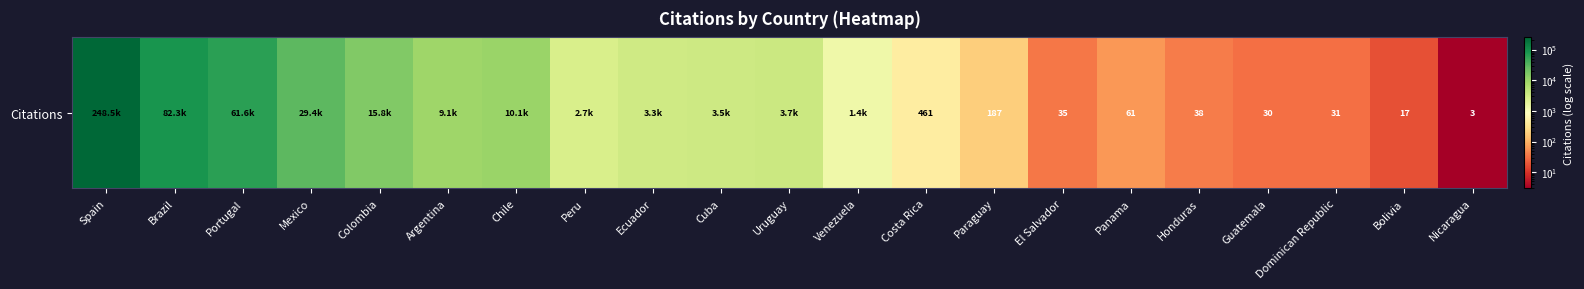

Rank the categories by value from lowest to highest.

Nicaragua, Bolivia, Guatemala, Dominican Republic, El Salvador, Honduras, Panama, Paraguay, Costa Rica, Venezuela, Peru, Ecuador, Cuba, Uruguay, Argentina, Chile, Colombia, Mexico, Portugal, Brazil, Spain